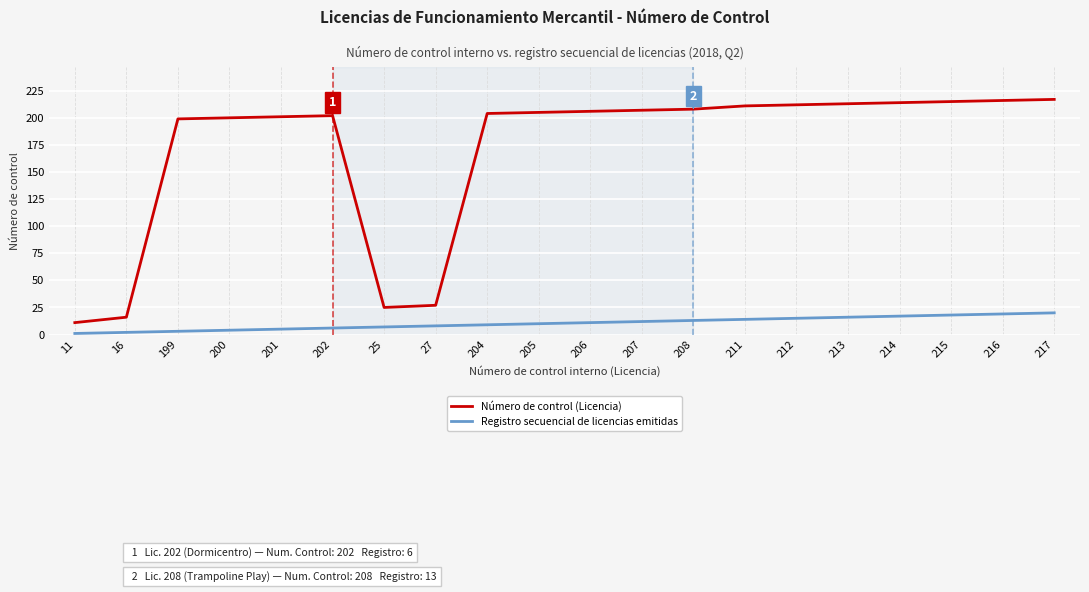

True or false: Número de control (Licencia) and Registro secuencial de licencias emitidas intersect in this chart.

False